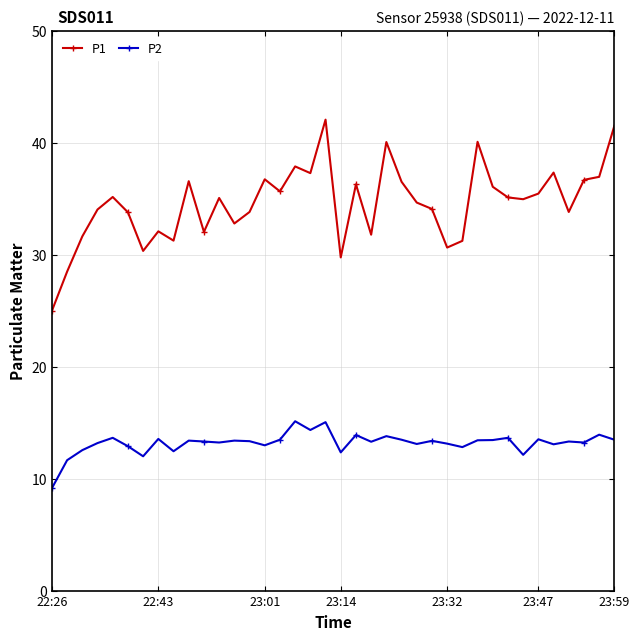

What is the highest value of the P2 series?

15.1